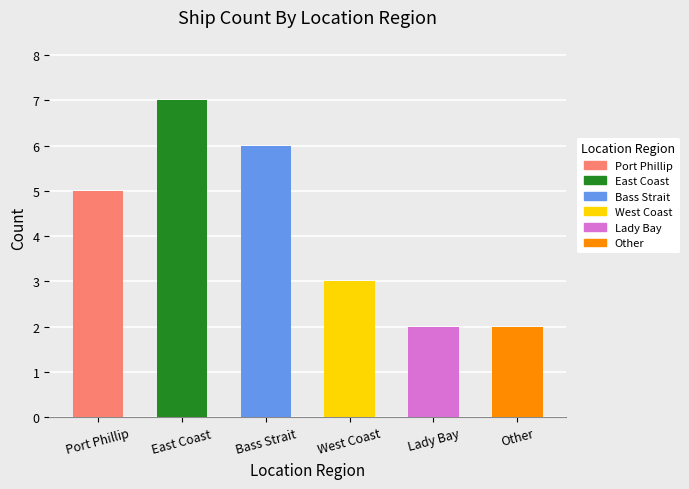

Reading left to right, list all the values displayed in this chart.

Port Phillip=5	East Coast=7	Bass Strait=6	West Coast=3	Lady Bay=2	Other=2